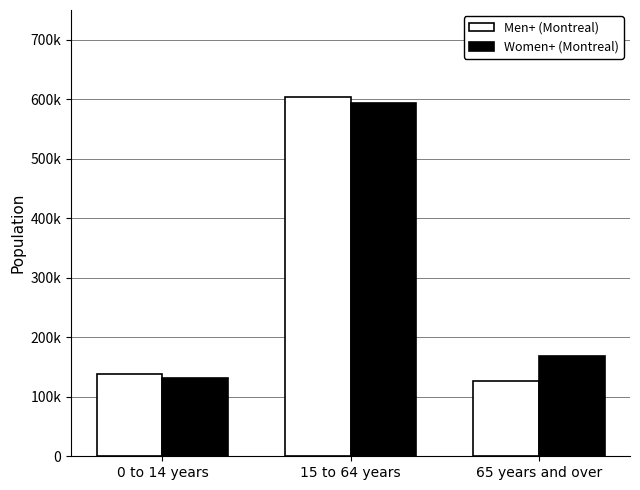

At which label does Men+ (Montreal) first exceed 138255?

15 to 64 years